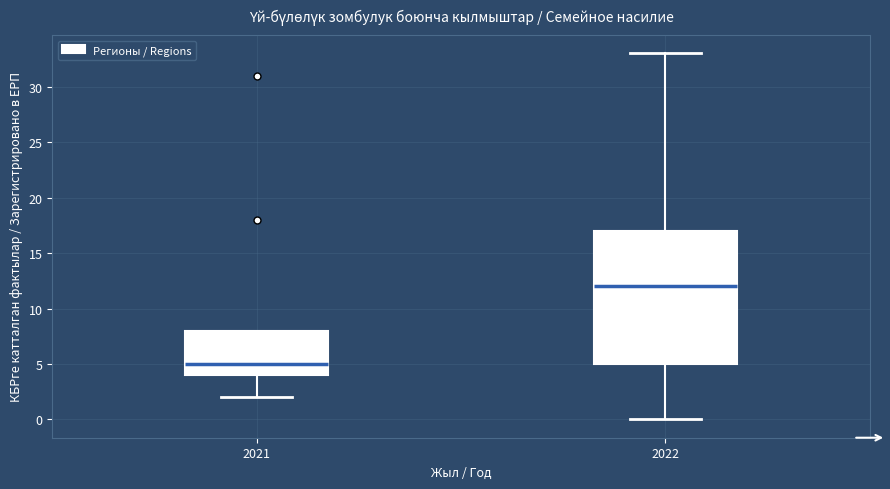

Where does the median line of the box at x = 2021 sit on the y-axis? The values are not printed on the chart, so give them approximately, as read against the axis.

5